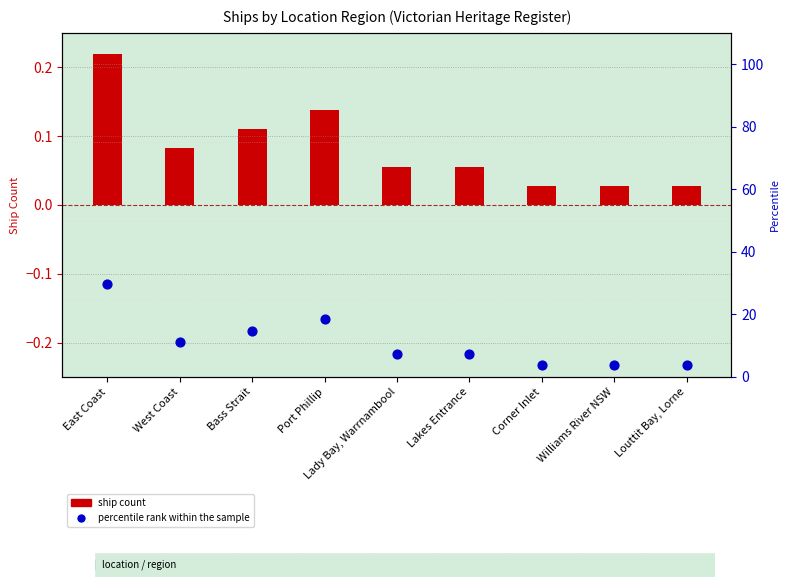

What is the ratio of the value at Port Phillip to the value at Lady Bay, Warrnambool?

2.5